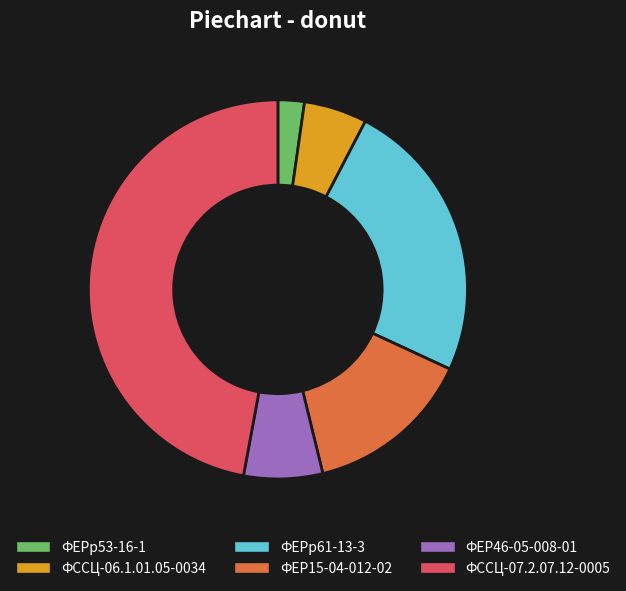

How many segments does this pie chart have?

6